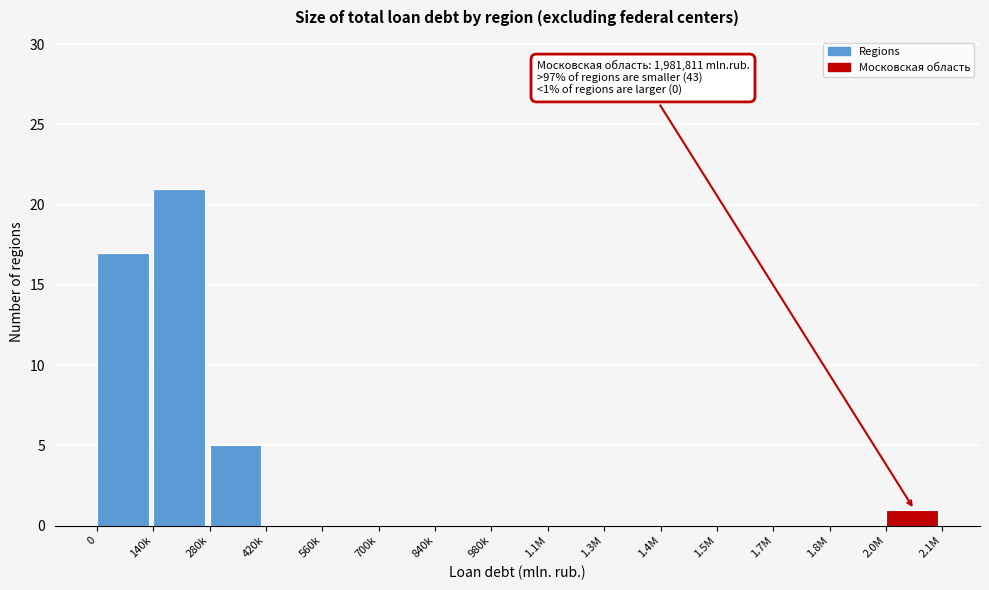

Reading right to left, list all the values displayed in this chart.

2.0M=1	1.8M=0	1.7M=0	1.5M=0	1.4M=0	1.3M=0	1.1M=0	980k=0	840k=0	700k=0	560k=0	420k=0	280k=5	140k=21	0=17